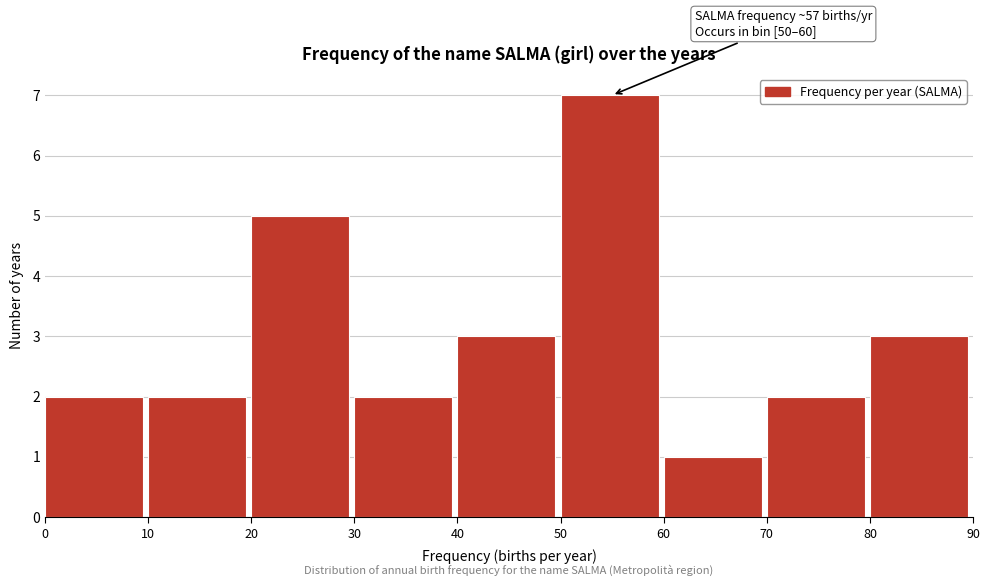

Over which range of the x-axis is the bar tallest?

50 to 60